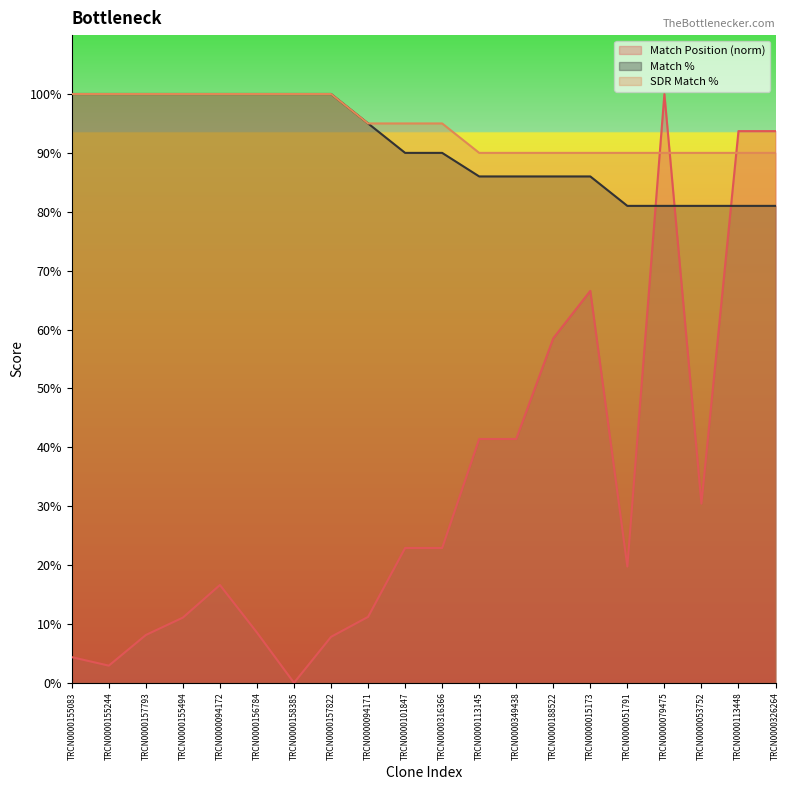

The value of Match Position at TRCN0000101847 is 33.8. True or false?

False